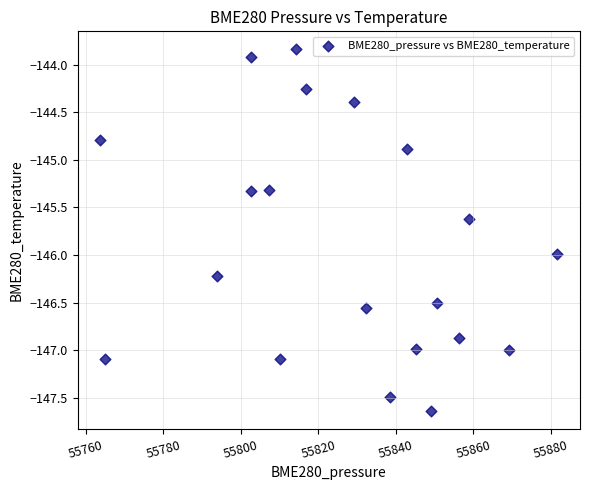

What is the range of Y values (max minus min)?

3.8